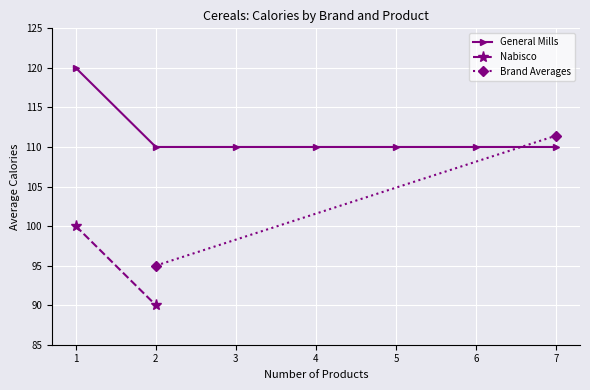

What is the value of the General Mills point at the 7th from the left?

110